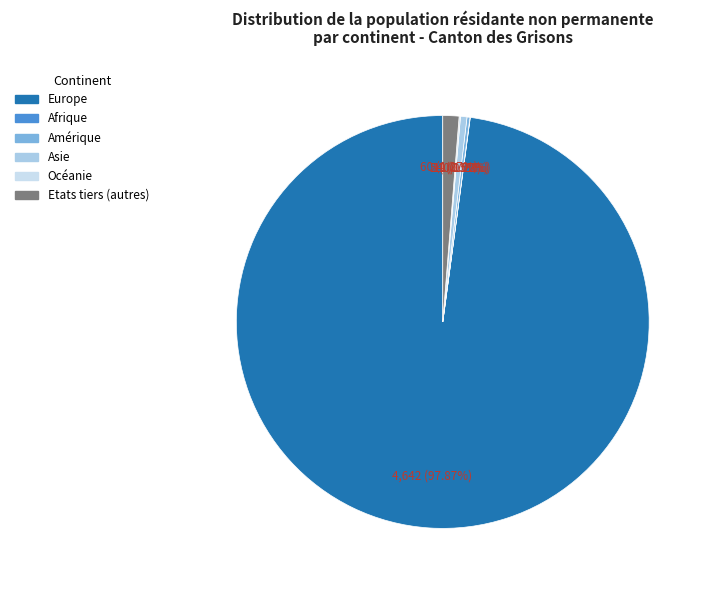

What portion of the pie excludes Océanie?

99.9%